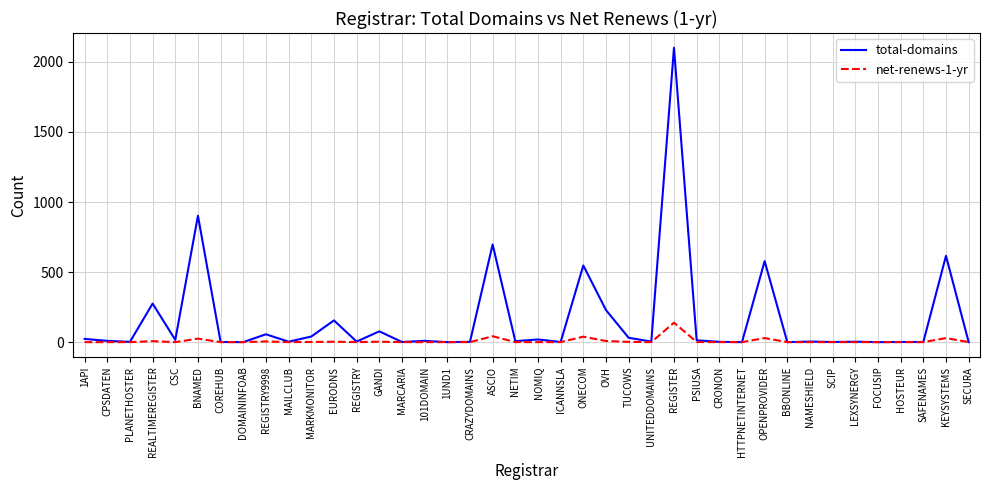

Between REGISTRY9998 and 1UND1, which series saw the biggest shift?

total-domains